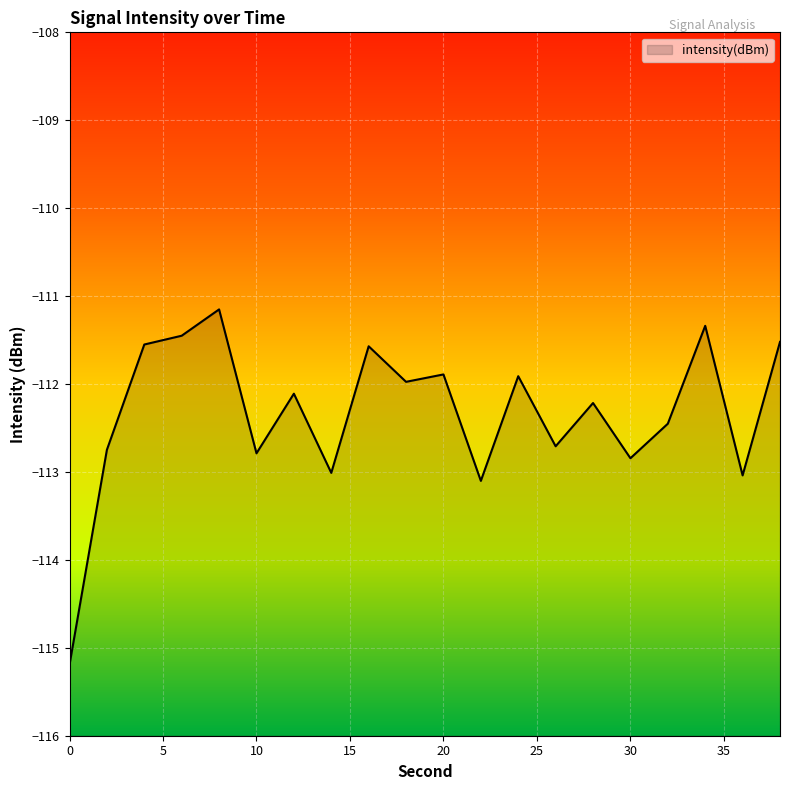

Where is the data nearest to the value -113?

14